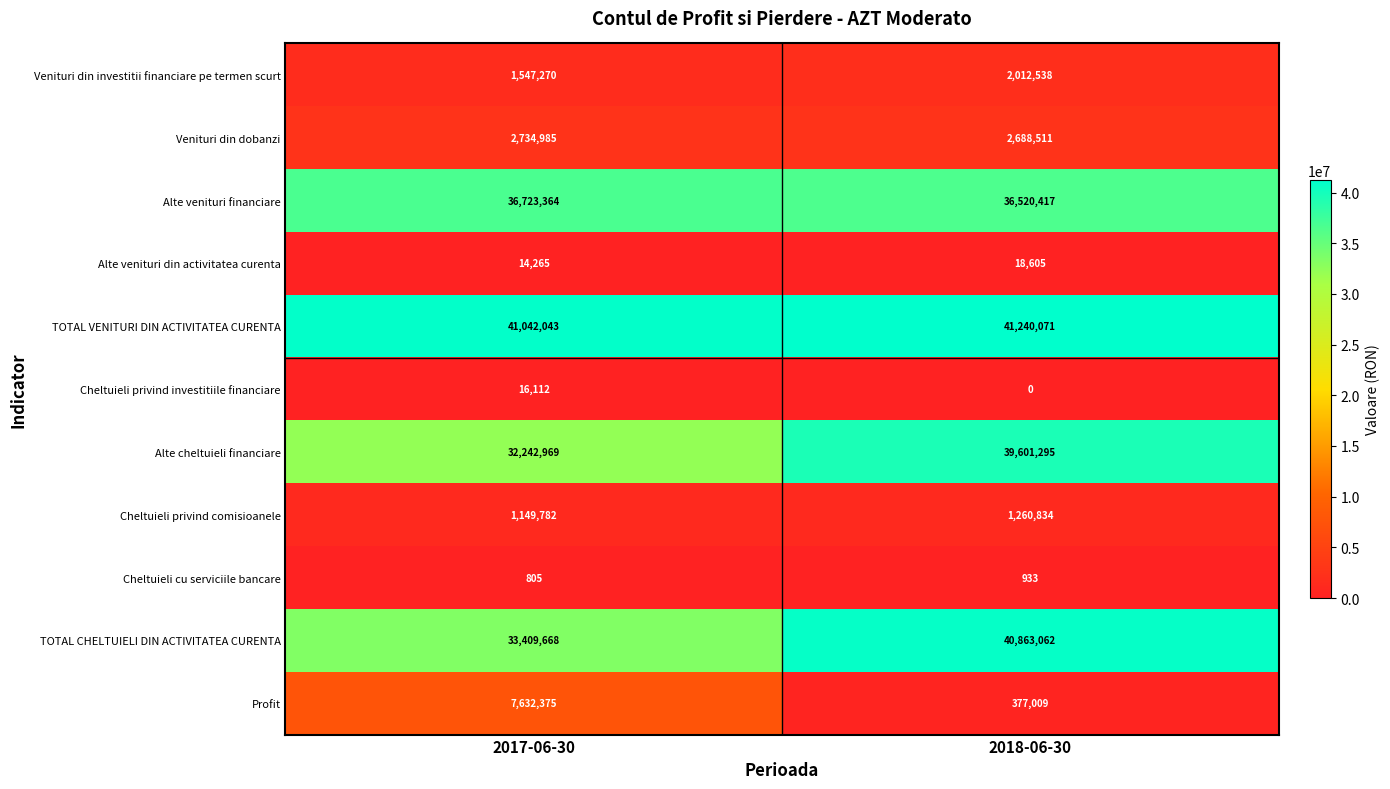

Reading left to right, extract all data points from this chart.

Venituri din investitii financiare pe termen scurt: 2017-06-30=1547270	2018-06-30=2012538
Venituri din dobanzi: 2017-06-30=2734985	2018-06-30=2688511
Alte venituri financiare: 2017-06-30=36723364	2018-06-30=36520417
Alte venituri din activitatea curenta: 2017-06-30=14265	2018-06-30=18605
TOTAL VENITURI DIN ACTIVITATEA CURENTA: 2017-06-30=41042043	2018-06-30=41240071
Cheltuieli privind investitiile financiare: 2017-06-30=16112	2018-06-30=0
Alte cheltuieli financiare: 2017-06-30=32242969	2018-06-30=39601295
Cheltuieli privind comisioanele: 2017-06-30=1149782	2018-06-30=1260834
Cheltuieli cu serviciile bancare: 2017-06-30=805	2018-06-30=933
TOTAL CHELTUIELI DIN ACTIVITATEA CURENTA: 2017-06-30=33409668	2018-06-30=40863062
Profit: 2017-06-30=7632375	2018-06-30=377009